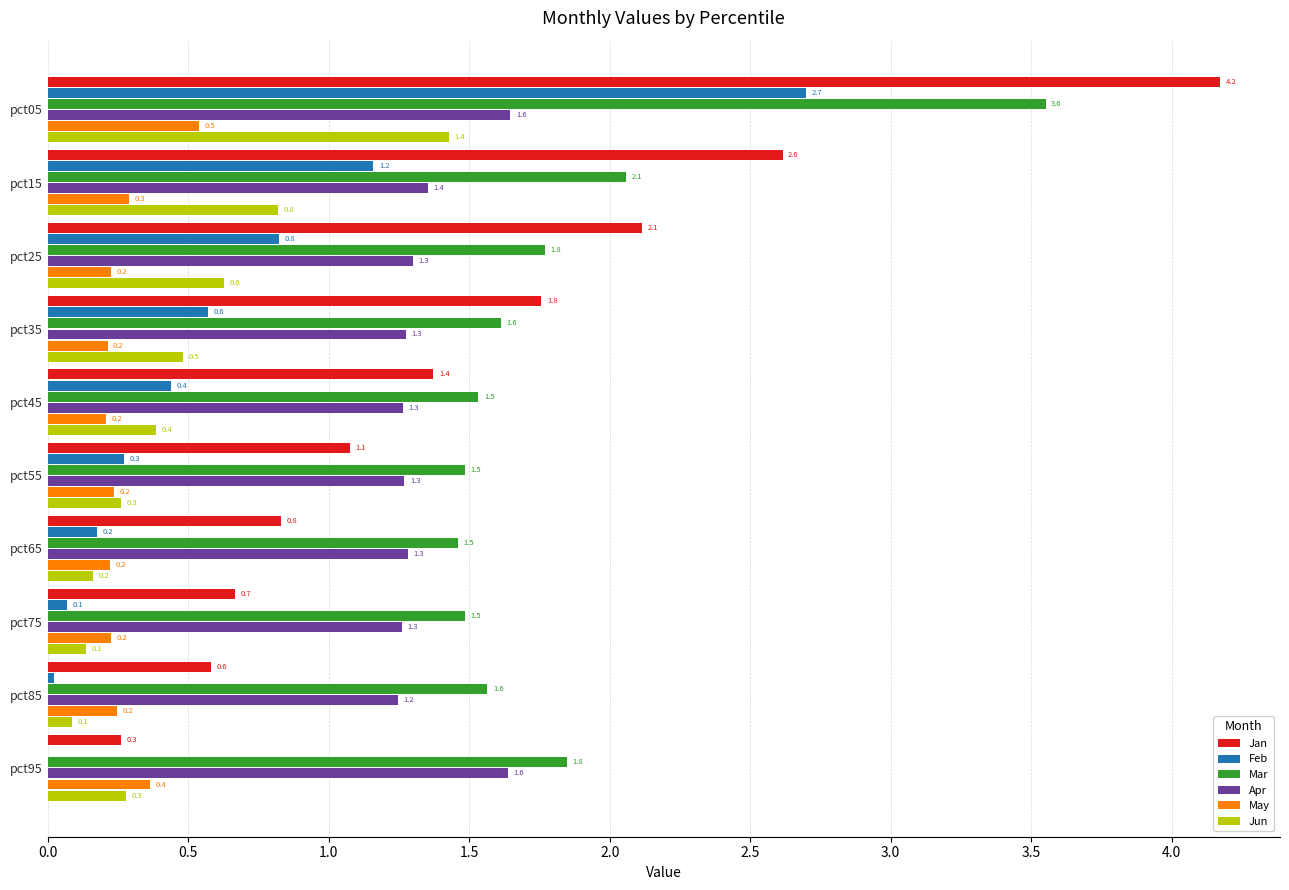

What is the sum of all Jan values?

15.4